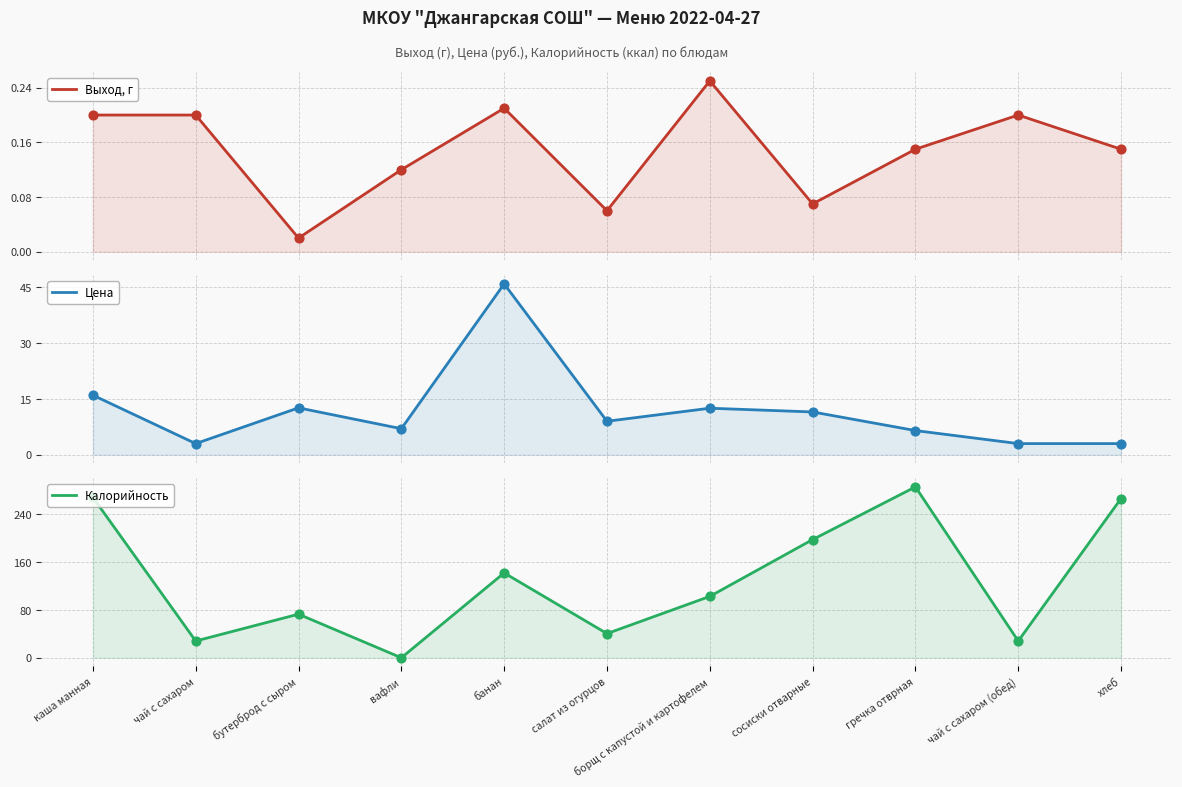

Which series contains the lowest Y value?

Калорийность